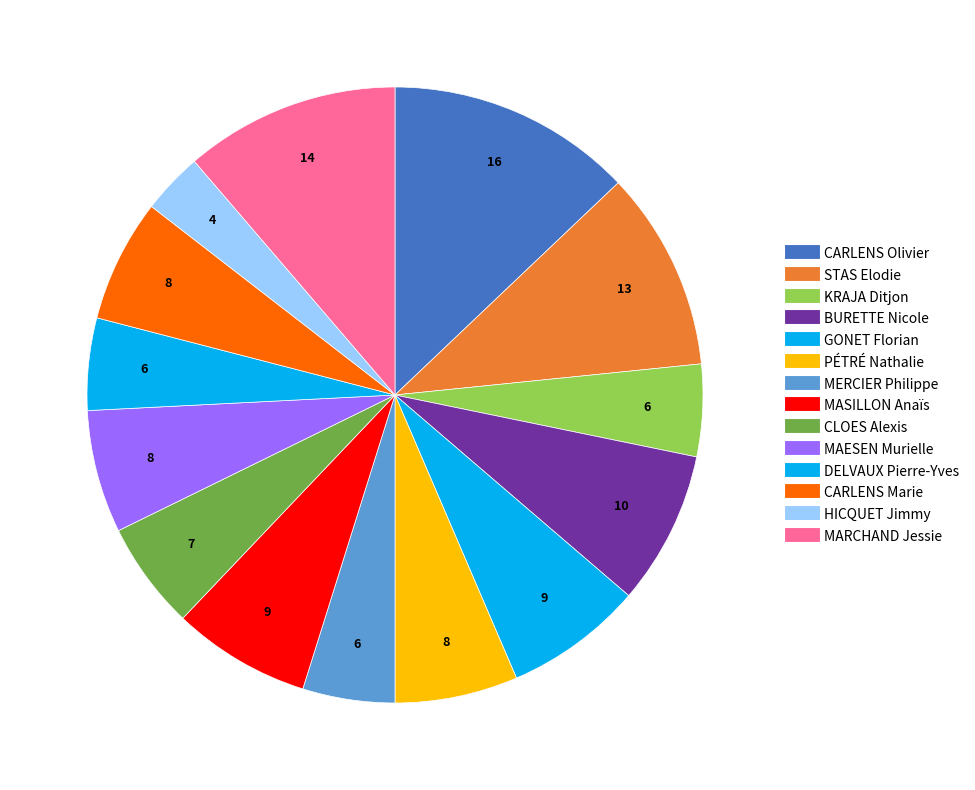

Combined, what portion of the pie is CARLENS Olivier and DELVAUX Pierre-Yves?

17.7%